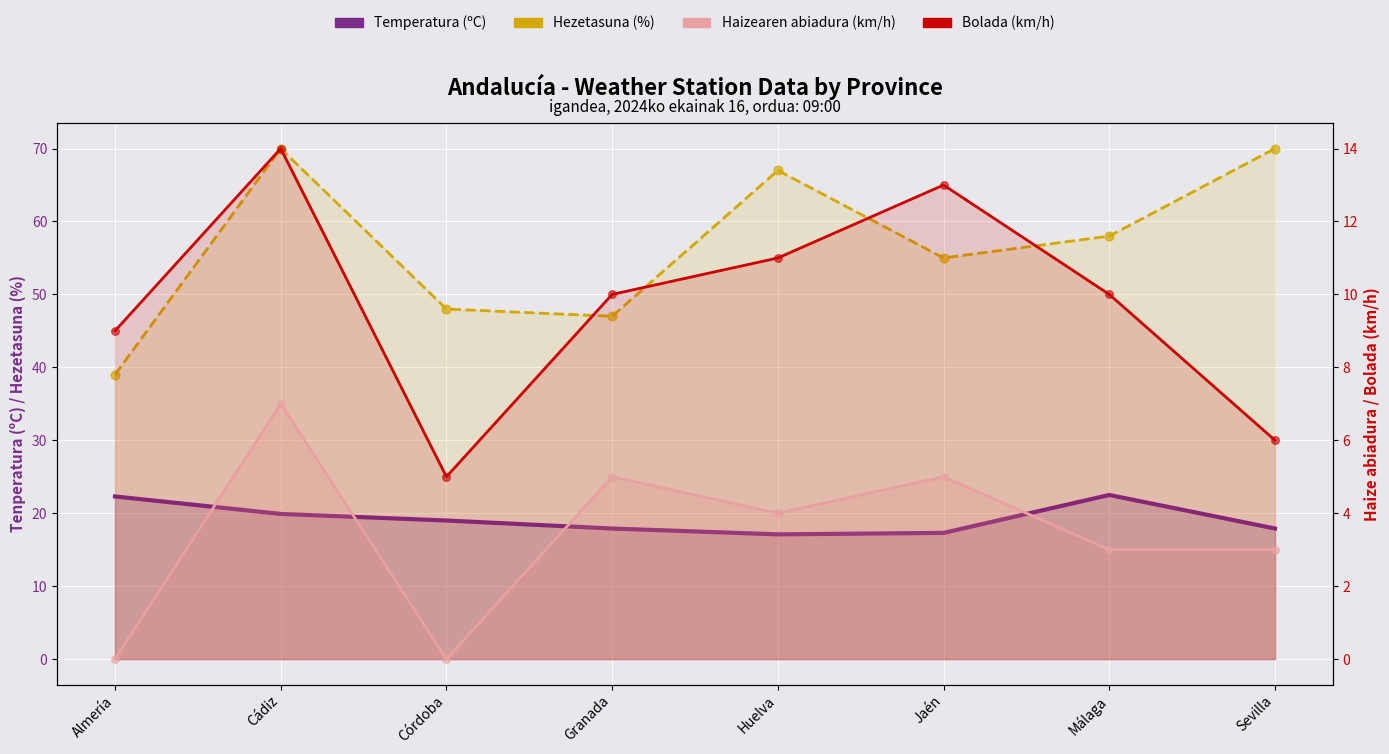

At how many categories does at least one series exceed 11?

8